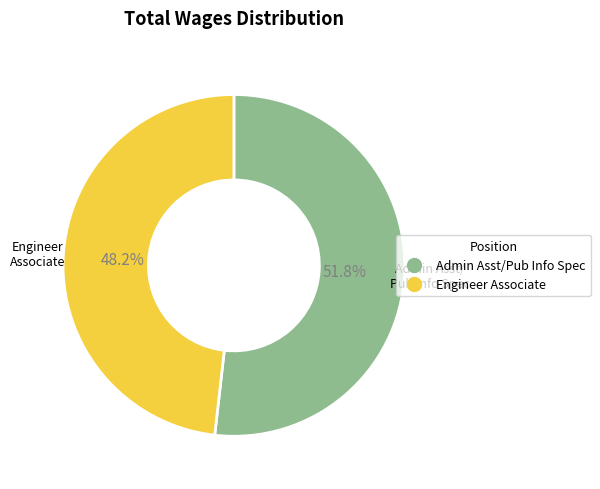

Which has a higher value, Admin Asst/Pub Info Spec or Engineer Associate?

Admin Asst/Pub Info Spec